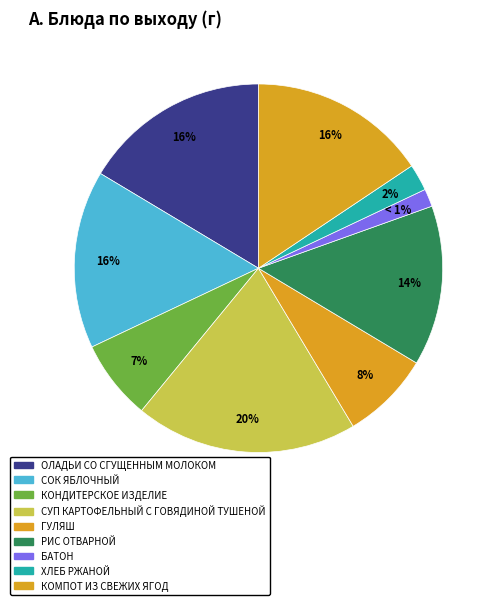

What is the ratio of the value at КОМПОТ ИЗ СВЕЖИХ ЯГОД to the value at КОНДИТЕРСКОЕ ИЗДЕЛИЕ?

2.2